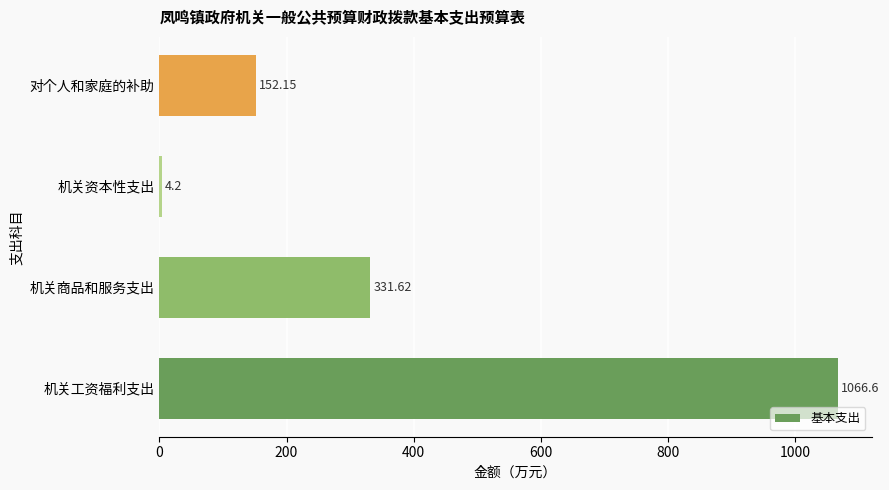

List the labels in order of value, smallest first.

机关资本性支出, 对个人和家庭的补助, 机关商品和服务支出, 机关工资福利支出